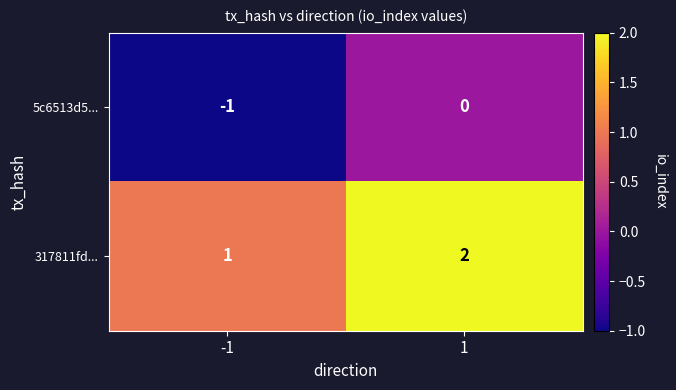

What is the total value across all series at 1?

2